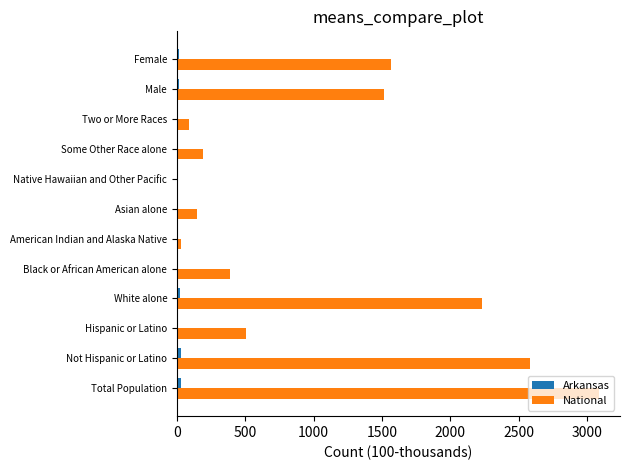

What is the greatest value displayed?

3087.5